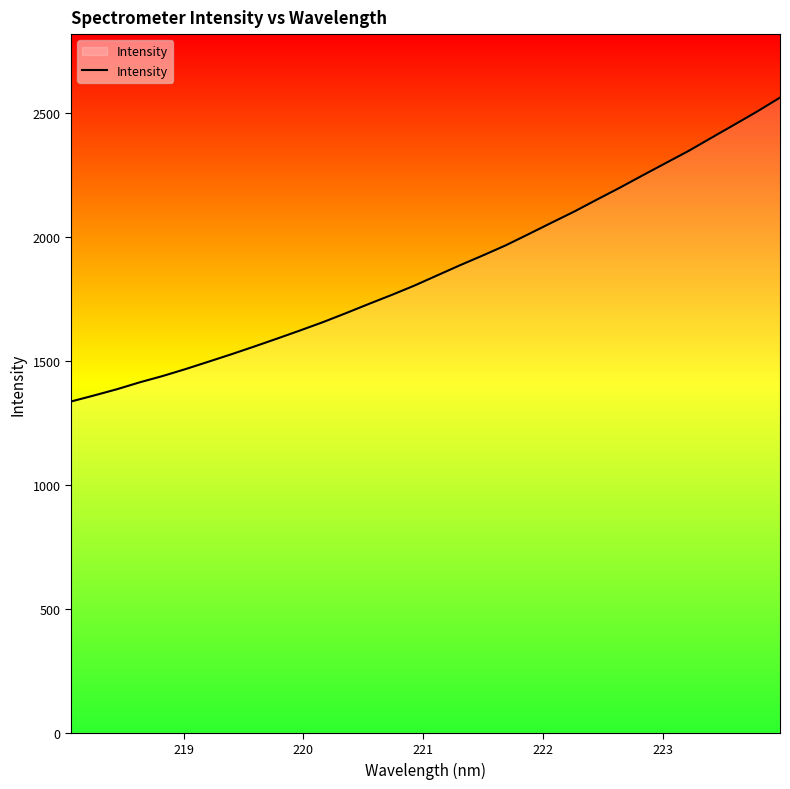

What is the average value?

1870.2